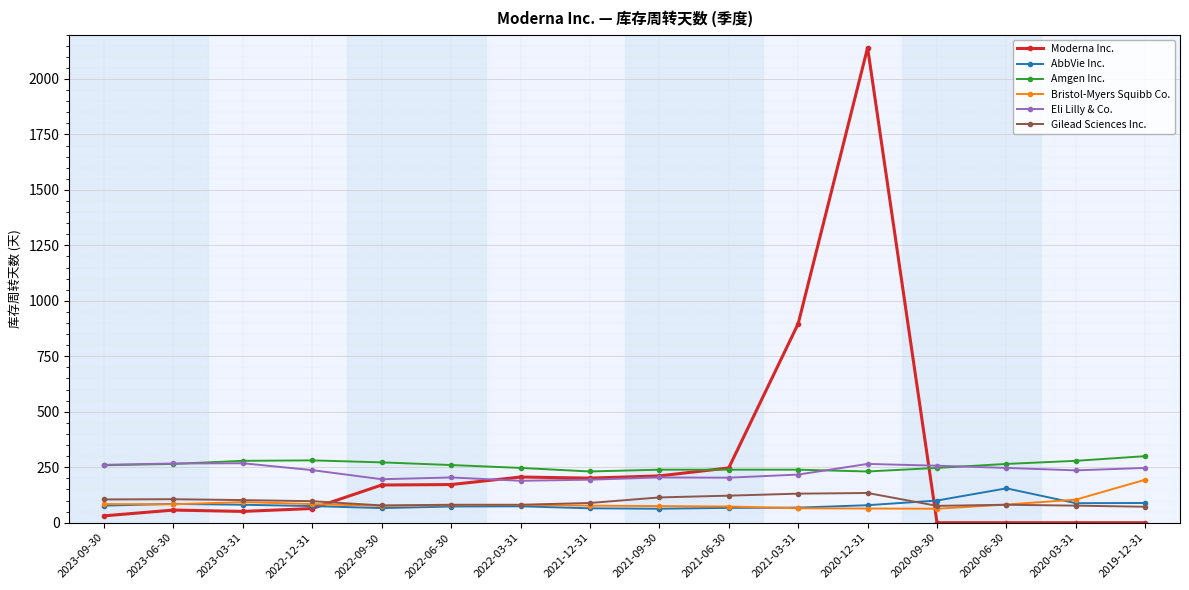

What is the sum of the Bristol-Myers Squibb Co. values at 2023-03-31 and 2022-03-31?

173